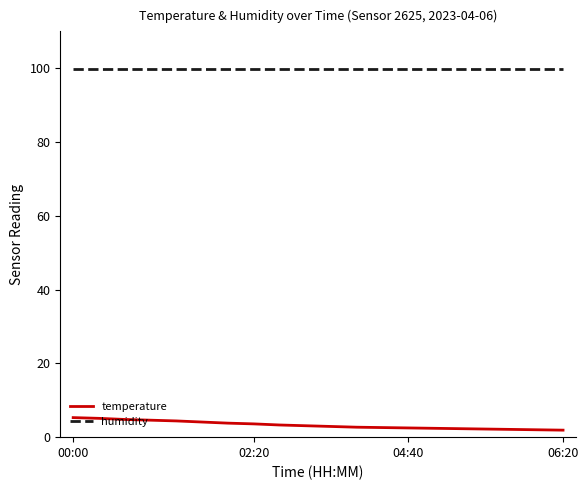

List the series in order of their overall mean, lowest first.

temperature, humidity